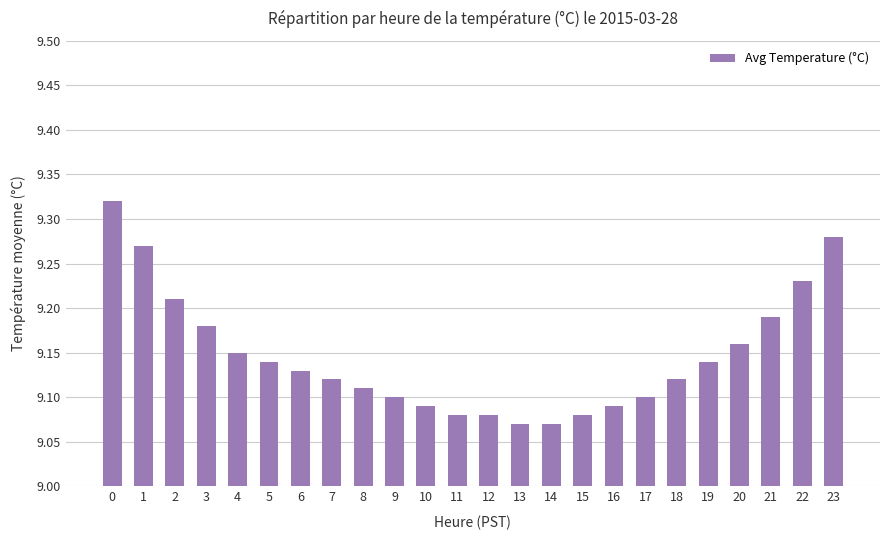

Is it true that the value at 16 is 9.1?

True